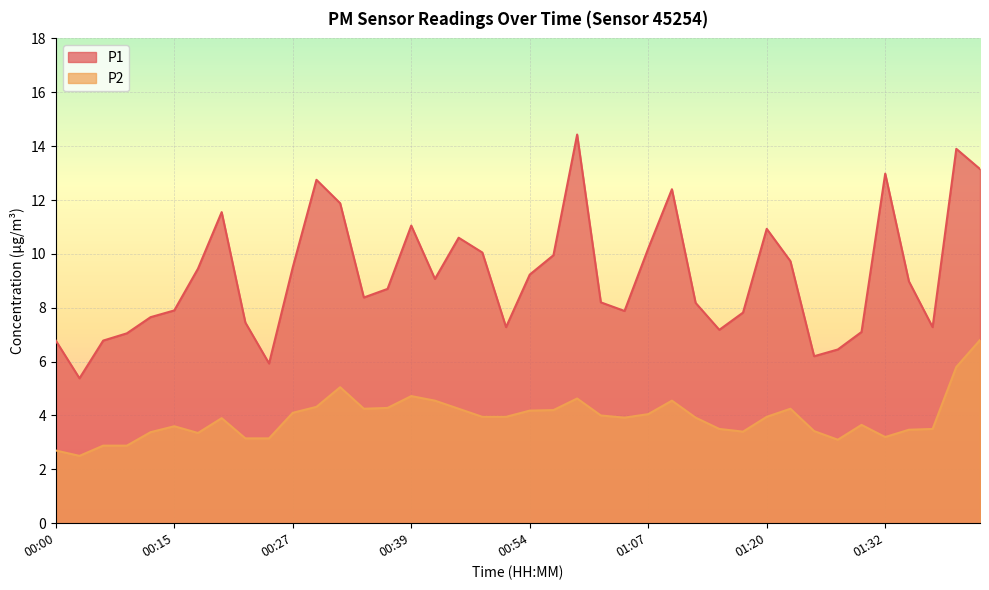

What are all the series names shown in the legend?

P1, P2